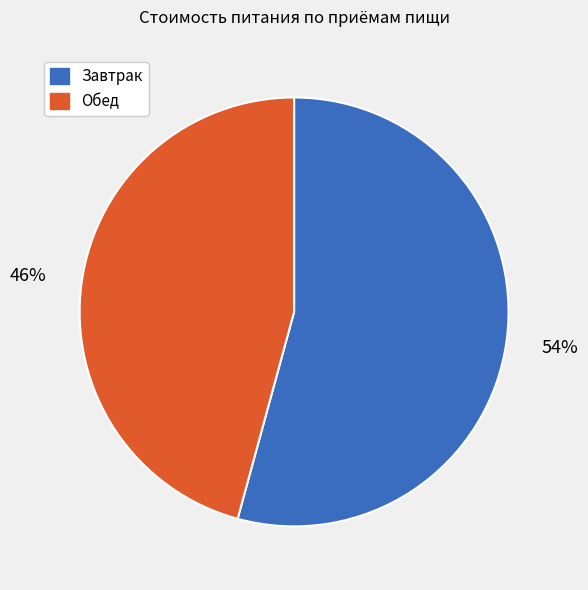

To the nearest percent, what is the average slice percentage?

50%